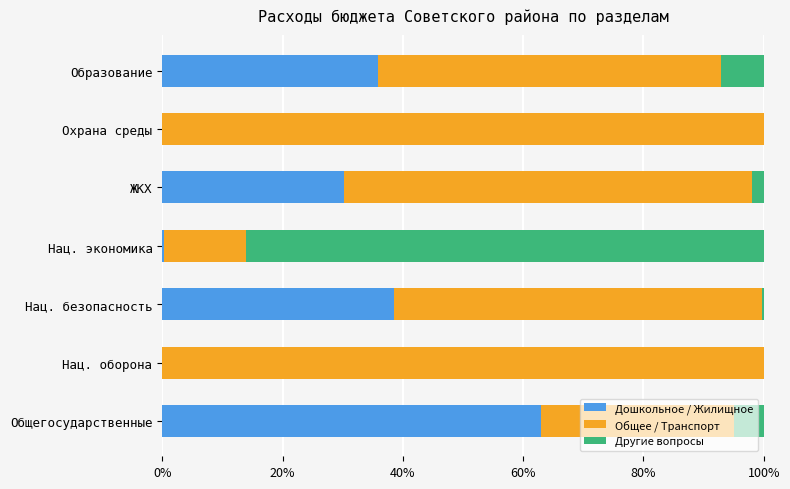

At which label does Дошкольное / Жилищное reach its peak?

Общегосударственные